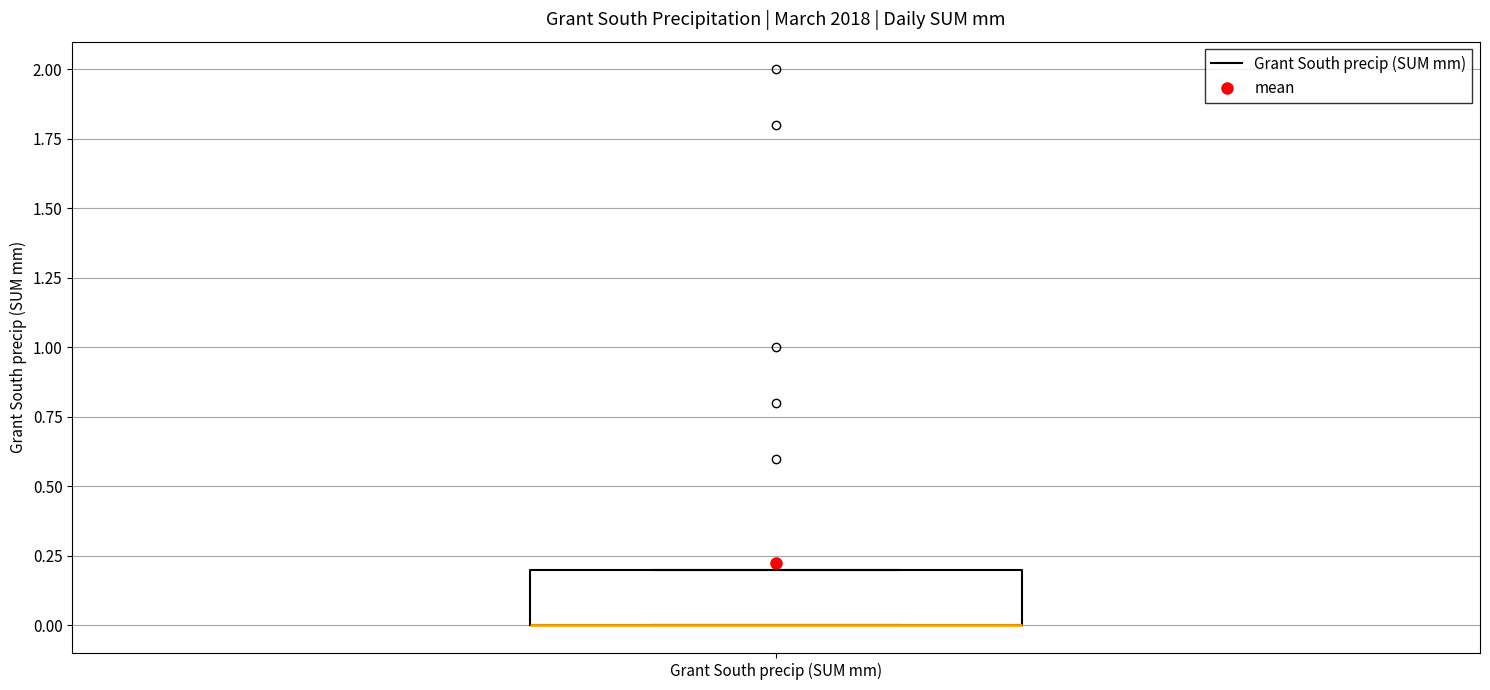

Transcribe this box plot: give where the median line is, the range the box spans, and where the two whiskers end, as read against the y-axis. The values are not printed on the chart, so give them approximately, as read against the axis.

median 0.0 (drawn on the box's lower edge), box 0.0 to 0.2, whiskers 0.0 to 0.2